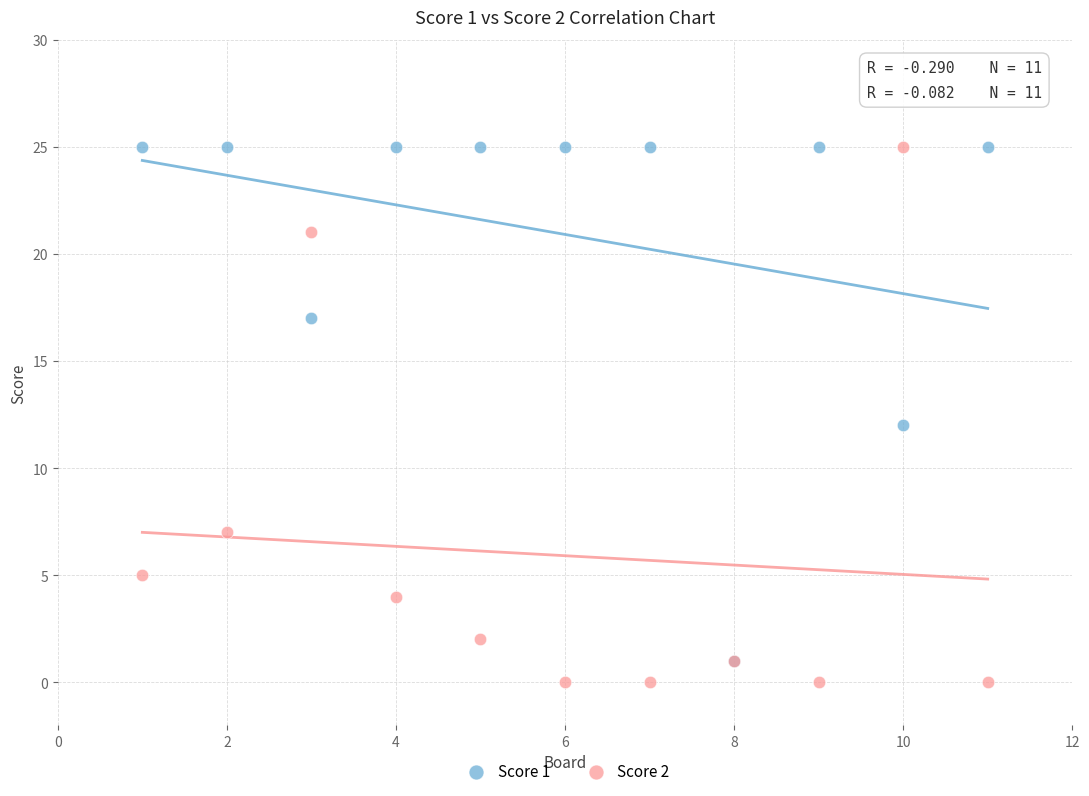

What are all the series names shown in the legend?

Score 1, Score 2